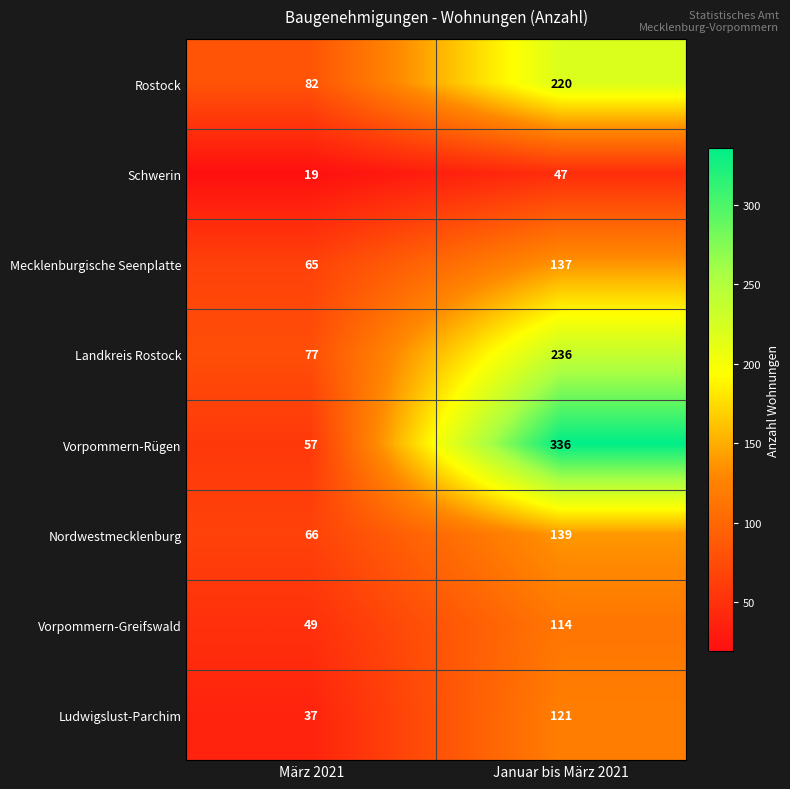

What is the approximate value of Schwerin at März 2021, to the nearest 10?

20